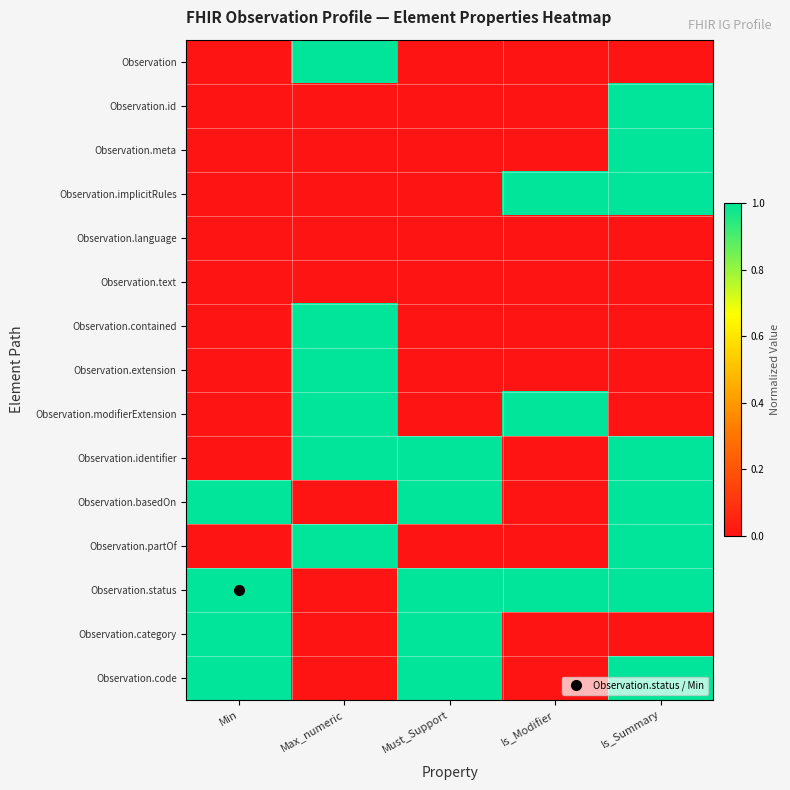

Reading right to left, list all the values displayed in this chart.

Observation: Is_Summary=0	Is_Modifier=0	Must_Support=0	Max_numeric=1	Min=0
Observation.id: Is_Summary=1	Is_Modifier=0	Must_Support=0	Max_numeric=0	Min=0
Observation.meta: Is_Summary=1	Is_Modifier=0	Must_Support=0	Max_numeric=0	Min=0
Observation.implicitRules: Is_Summary=1	Is_Modifier=1	Must_Support=0	Max_numeric=0	Min=0
Observation.language: Is_Summary=0	Is_Modifier=0	Must_Support=0	Max_numeric=0	Min=0
Observation.text: Is_Summary=0	Is_Modifier=0	Must_Support=0	Max_numeric=0	Min=0
Observation.contained: Is_Summary=0	Is_Modifier=0	Must_Support=0	Max_numeric=1	Min=0
Observation.extension: Is_Summary=0	Is_Modifier=0	Must_Support=0	Max_numeric=1	Min=0
Observation.modifierExtension: Is_Summary=0	Is_Modifier=1	Must_Support=0	Max_numeric=1	Min=0
Observation.identifier: Is_Summary=1	Is_Modifier=0	Must_Support=1	Max_numeric=1	Min=0
Observation.basedOn: Is_Summary=1	Is_Modifier=0	Must_Support=1	Max_numeric=0	Min=1
Observation.partOf: Is_Summary=1	Is_Modifier=0	Must_Support=0	Max_numeric=1	Min=0
Observation.status: Is_Summary=1	Is_Modifier=1	Must_Support=1	Max_numeric=0	Min=1
Observation.category: Is_Summary=0	Is_Modifier=0	Must_Support=1	Max_numeric=0	Min=1
Observation.code: Is_Summary=1	Is_Modifier=0	Must_Support=1	Max_numeric=0	Min=1